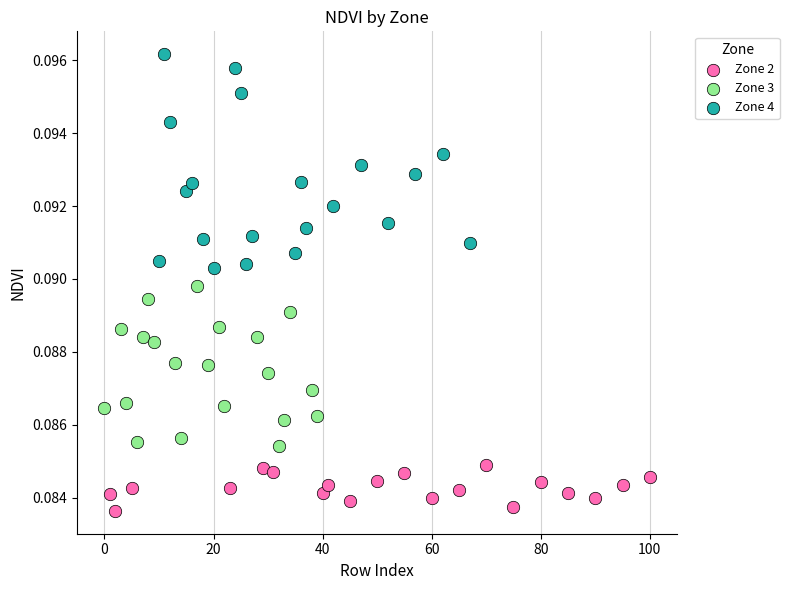

Which series reaches the maximum Y coordinate?

Zone 4